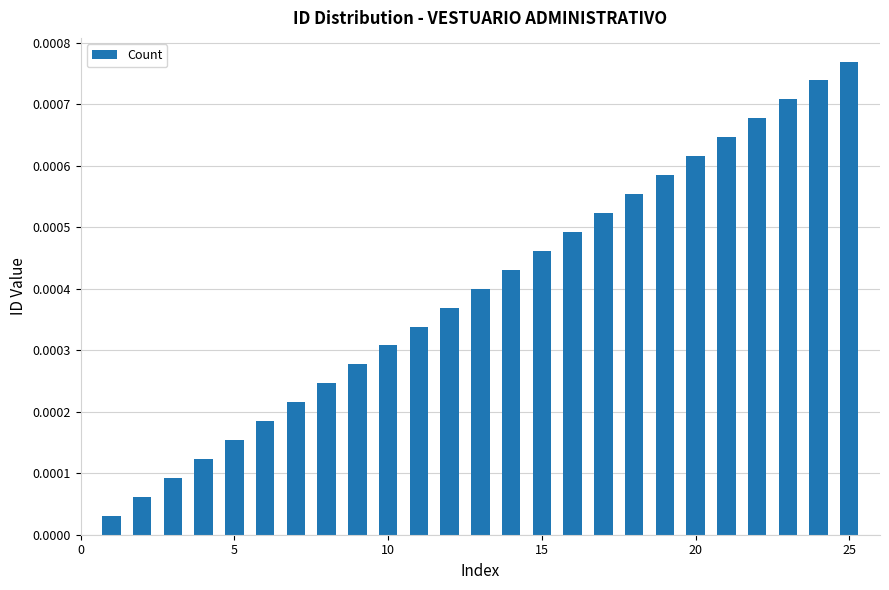

Which label corresponds to the largest value in the chart?

25